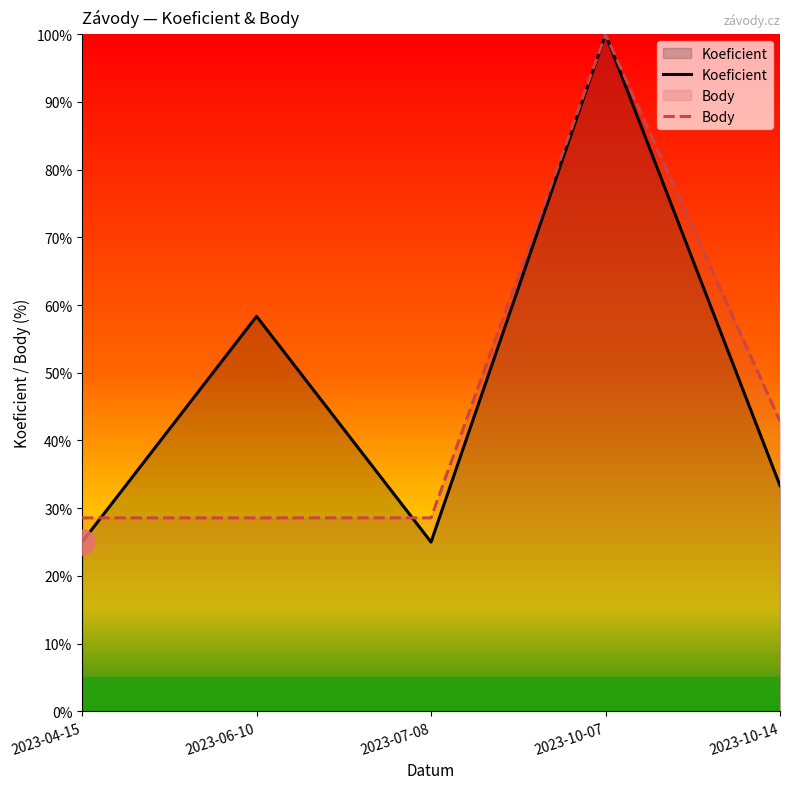

Between 2023-06-10 and 2023-07-08, which series saw the biggest shift?

Koeficient